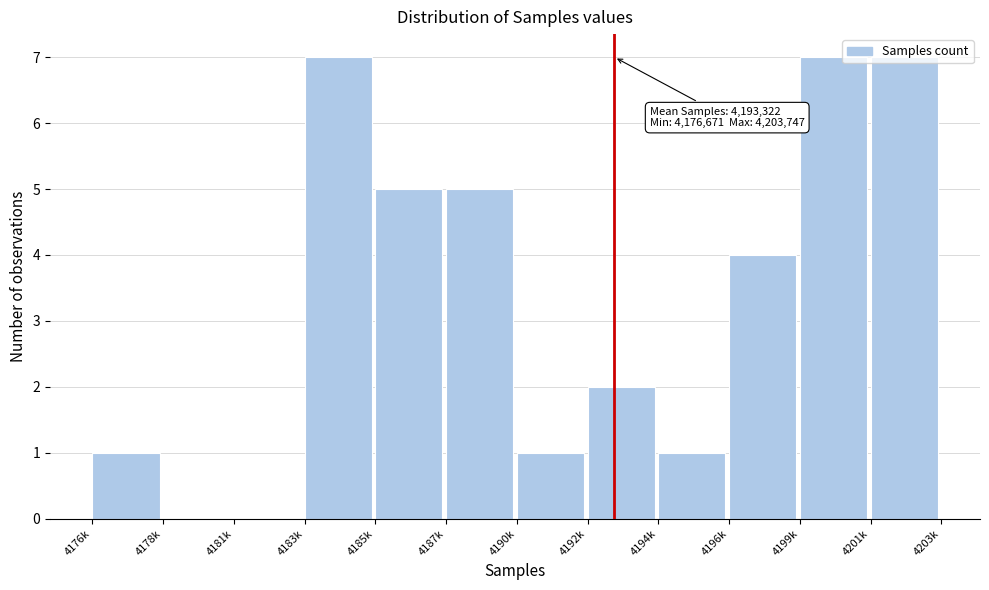

The value at 4178k is 3. True or false?

False